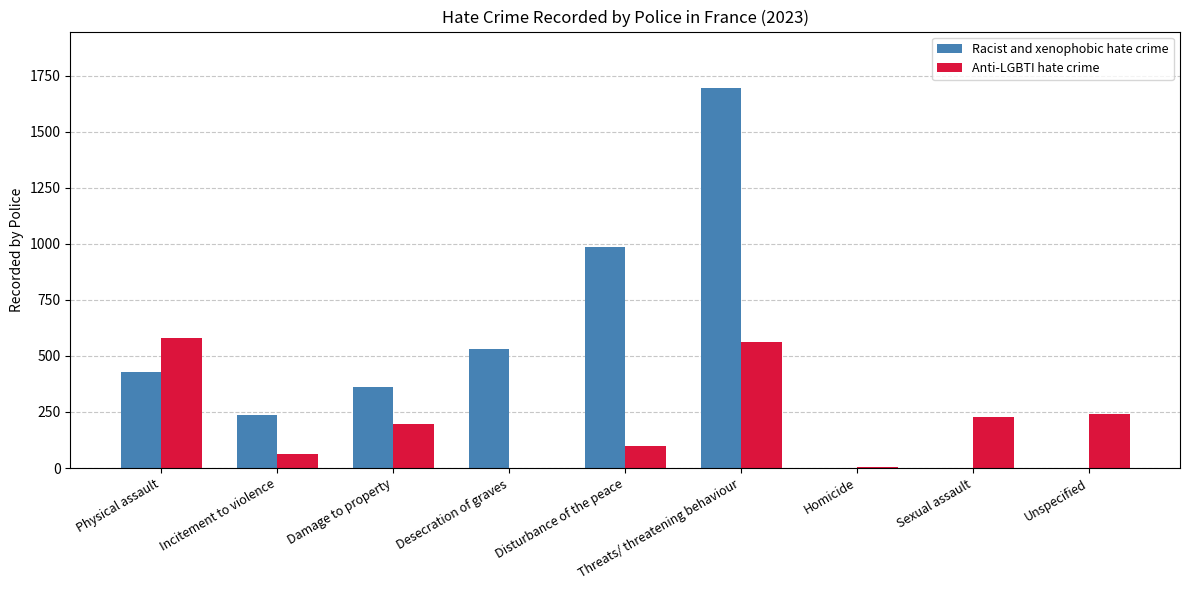

Which series has the largest total across all categories?

Racist and xenophobic hate crime